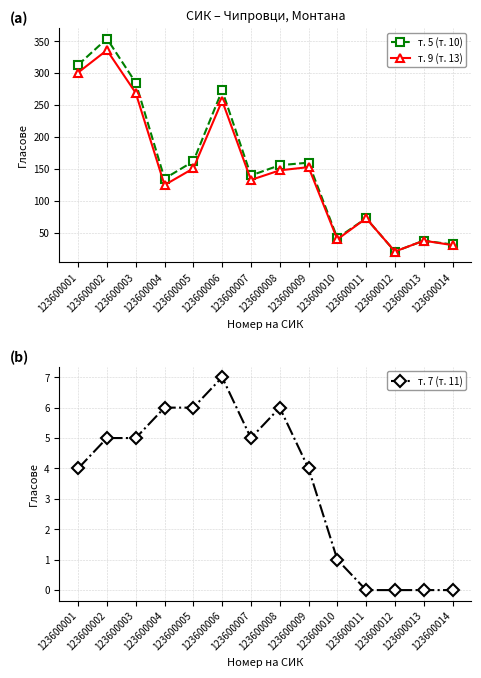

True or false: т. 9 (т. 13) and т. 5 (т. 10) cross at least once.

False